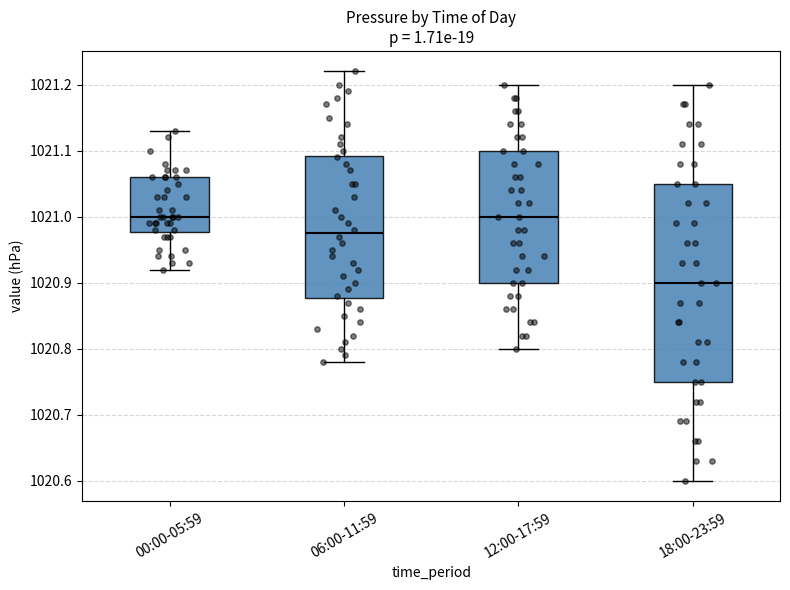

Reading left to right, read every box against the y-axis: the position of its median line, the range the box covers, and the ends of its whiskers. The values are not printed on the chart, so give them approximately, as read against the axis.

00:00-05:59: median 1021.00, box 1020.98 to 1021.06, whiskers 1020.92 to 1021.13
06:00-11:59: median 1020.98, box 1020.88 to 1021.09, whiskers 1020.78 to 1021.22
12:00-17:59: median 1021.00, box 1020.90 to 1021.10, whiskers 1020.80 to 1021.20
18:00-23:59: median 1020.90, box 1020.75 to 1021.05, whiskers 1020.60 to 1021.20